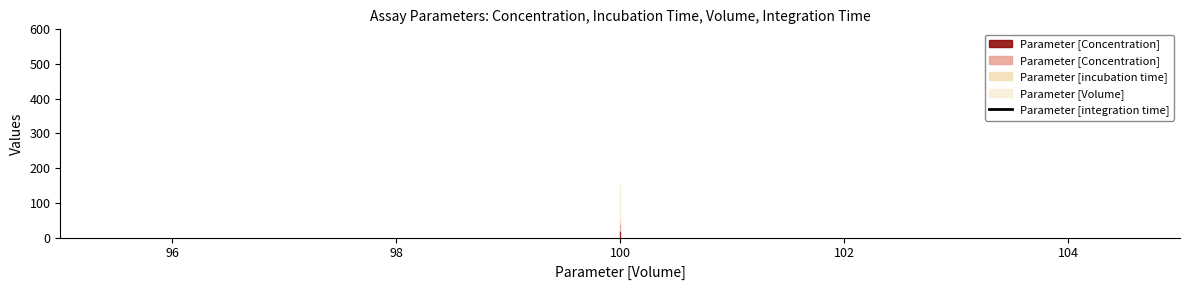

What is the minimum value shown in the chart?

15